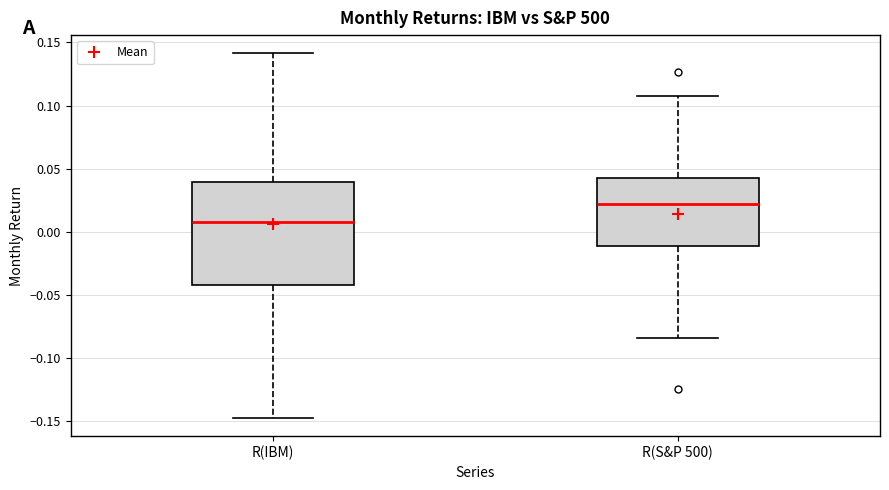

Where does the upper whisker of the box for R(IBM) end on the y-axis? The values are not printed on the chart, so give them approximately, as read against the axis.

0.140